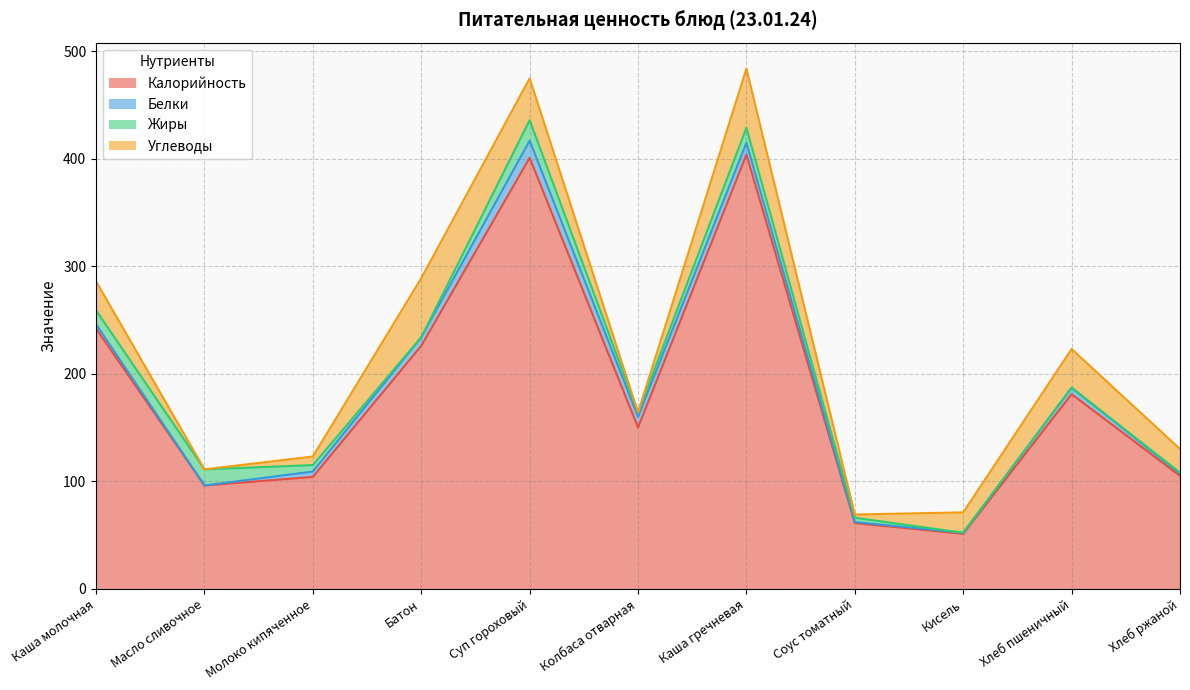

What is the label of the 4th point from the left?

Батон